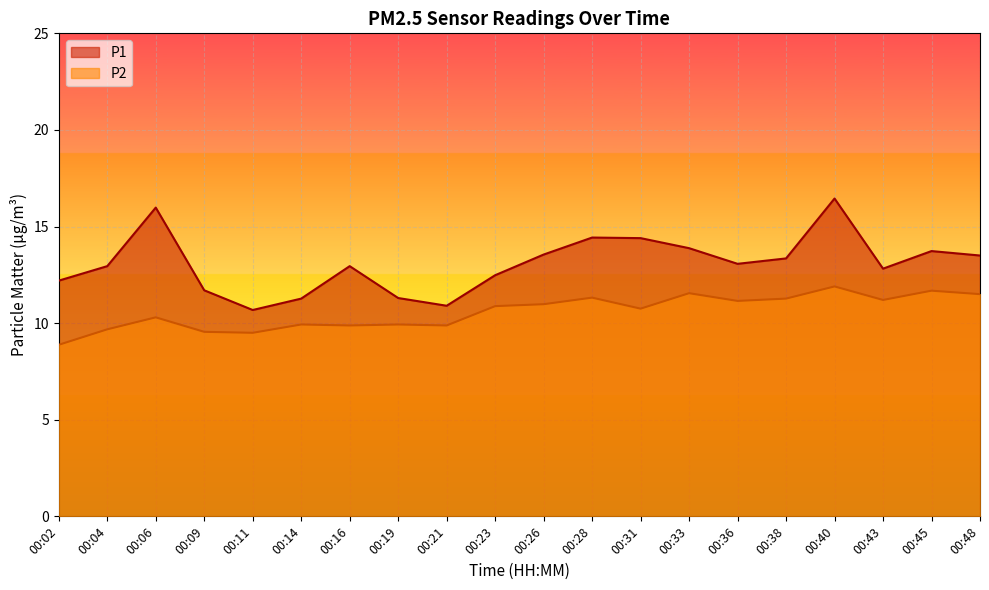

True or false: P1 and P2 intersect in this chart.

False